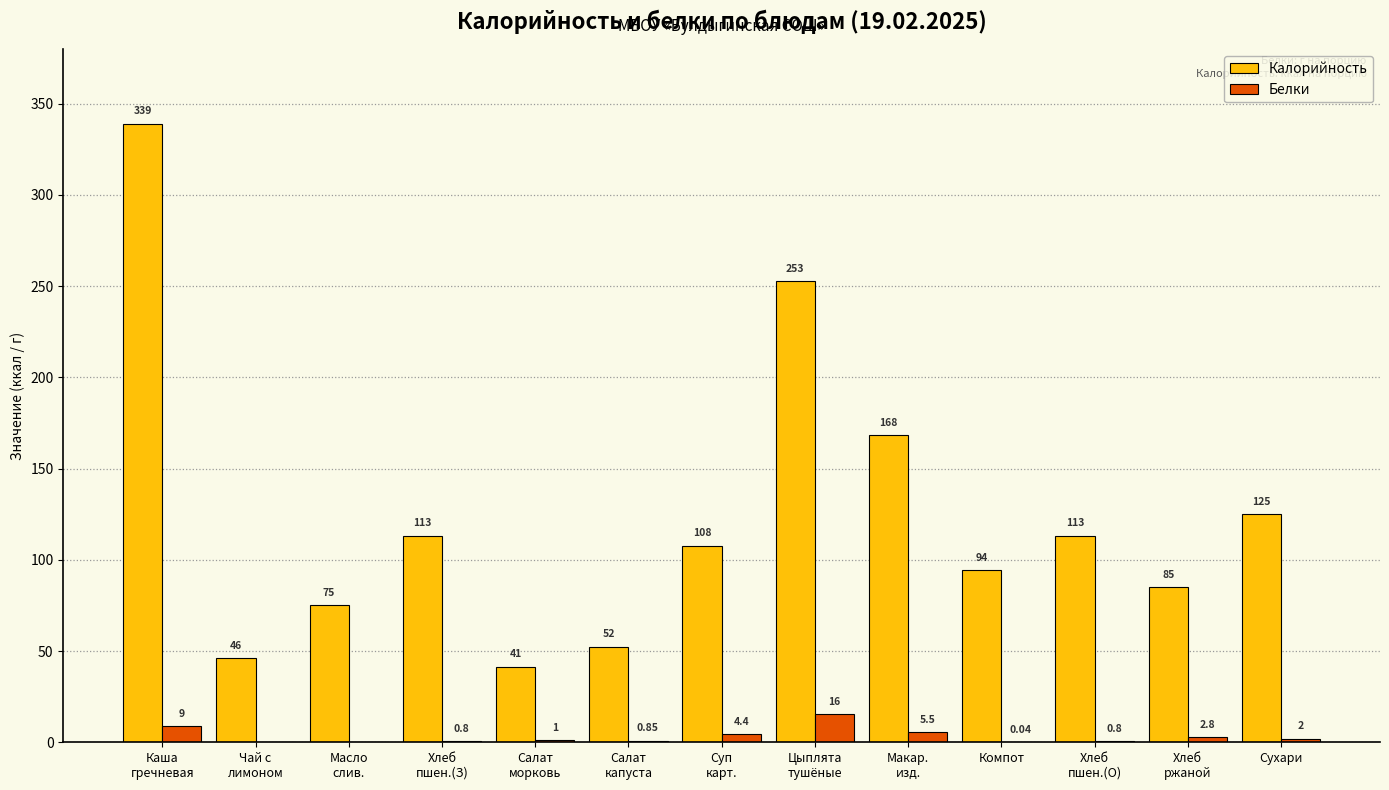

What is the average value of the Белки series?

3.3